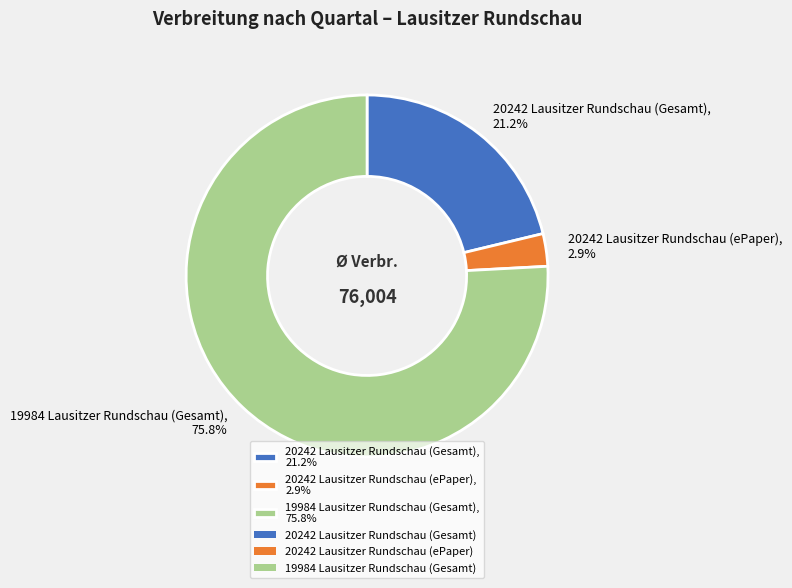

What percentage is the 20242 Lausitzer Rundschau (Gesamt) slice, to the nearest percent?

21%